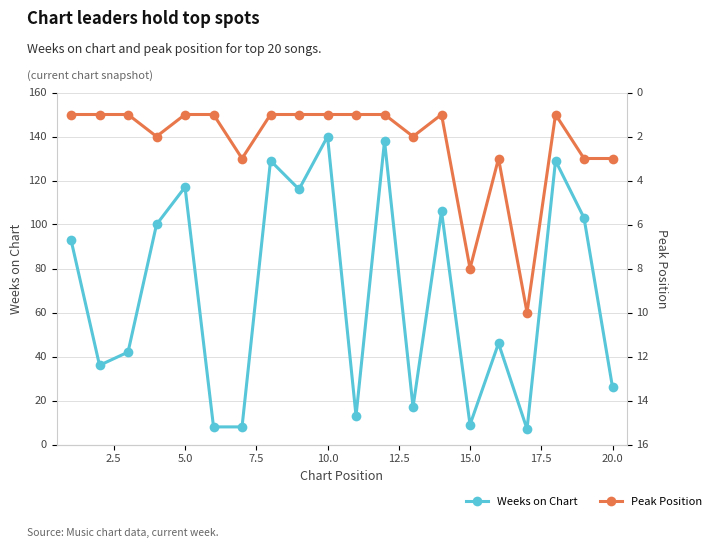

Reading left to right, transcribe all the data shown in this chart.

Weeks on Chart: 93	36	42	100	117	8	8	129	116	140	13	138	17	106	9	46	7	129	103	26
Peak Position: 1	1	1	2	1	1	3	1	1	1	1	1	2	1	8	3	10	1	3	3